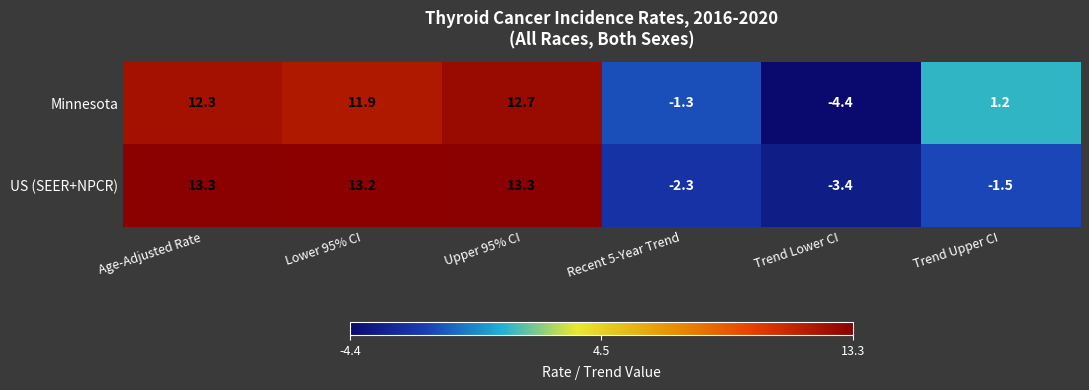

The Minnesota series shows -4.4 at Trend Lower CI. True or false?

True